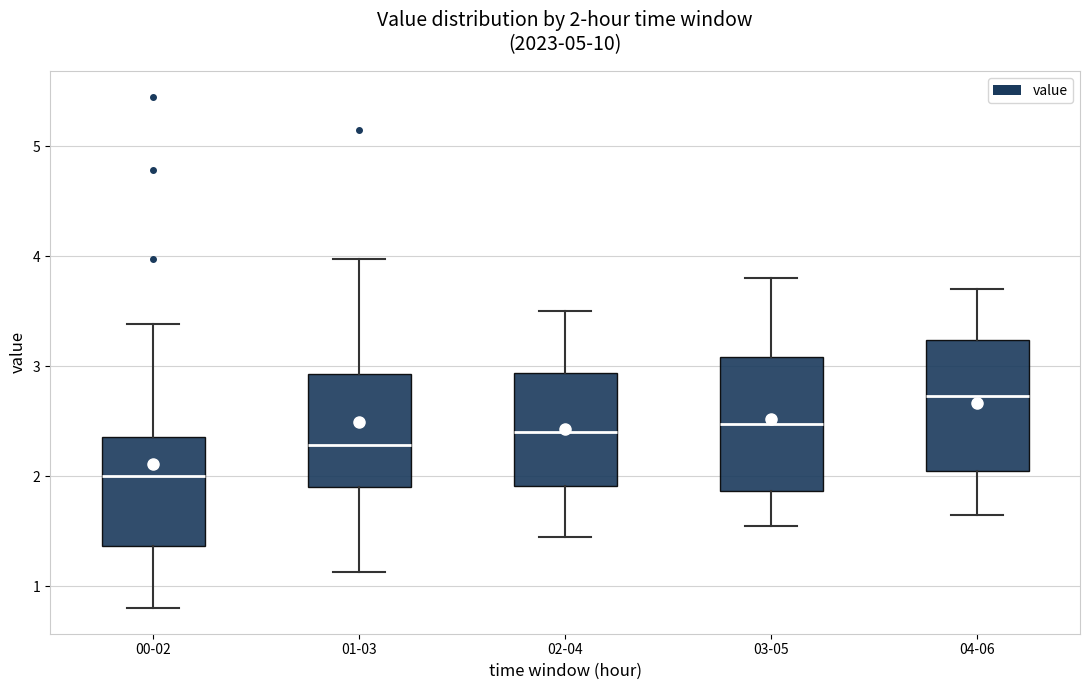

Which box has the lowest median line?

00-02